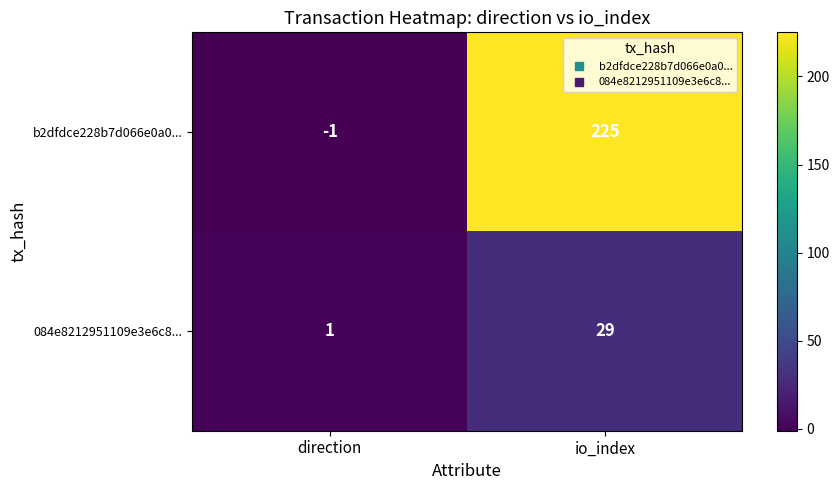

What is the approximate value of b2dfdce228b7d066e0a0... at io_index, to the nearest 5?

225